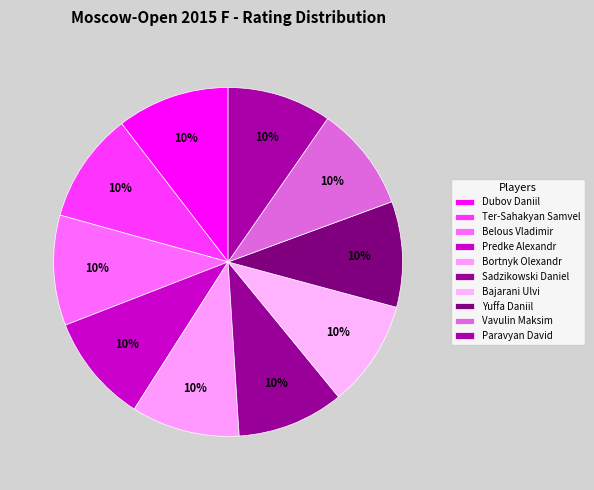

What is the smallest slice in the pie chart?

Paravyan David